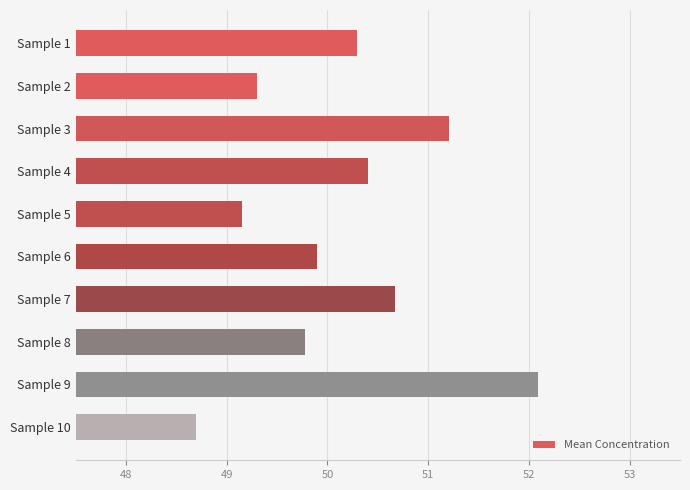

Rank the categories by value from lowest to highest.

Sample 10, Sample 5, Sample 2, Sample 8, Sample 6, Sample 1, Sample 4, Sample 7, Sample 3, Sample 9